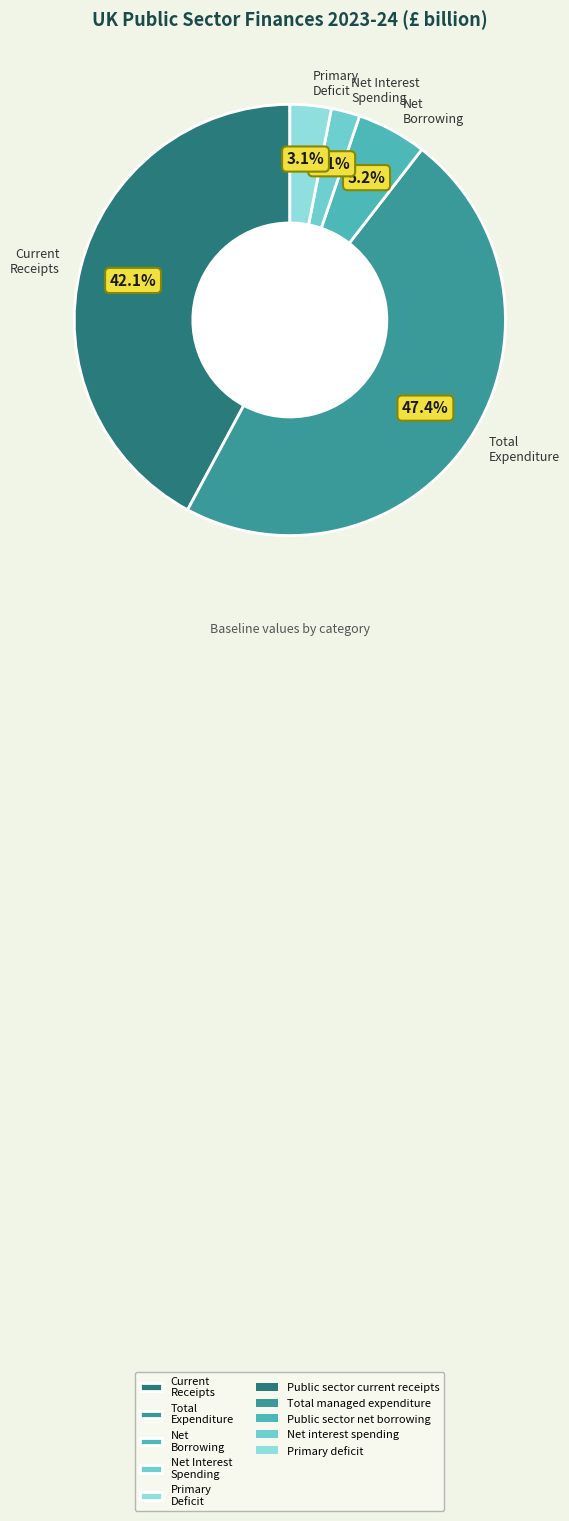

Which has a higher value, Net Interest Spending or Net Borrowing?

Net Borrowing